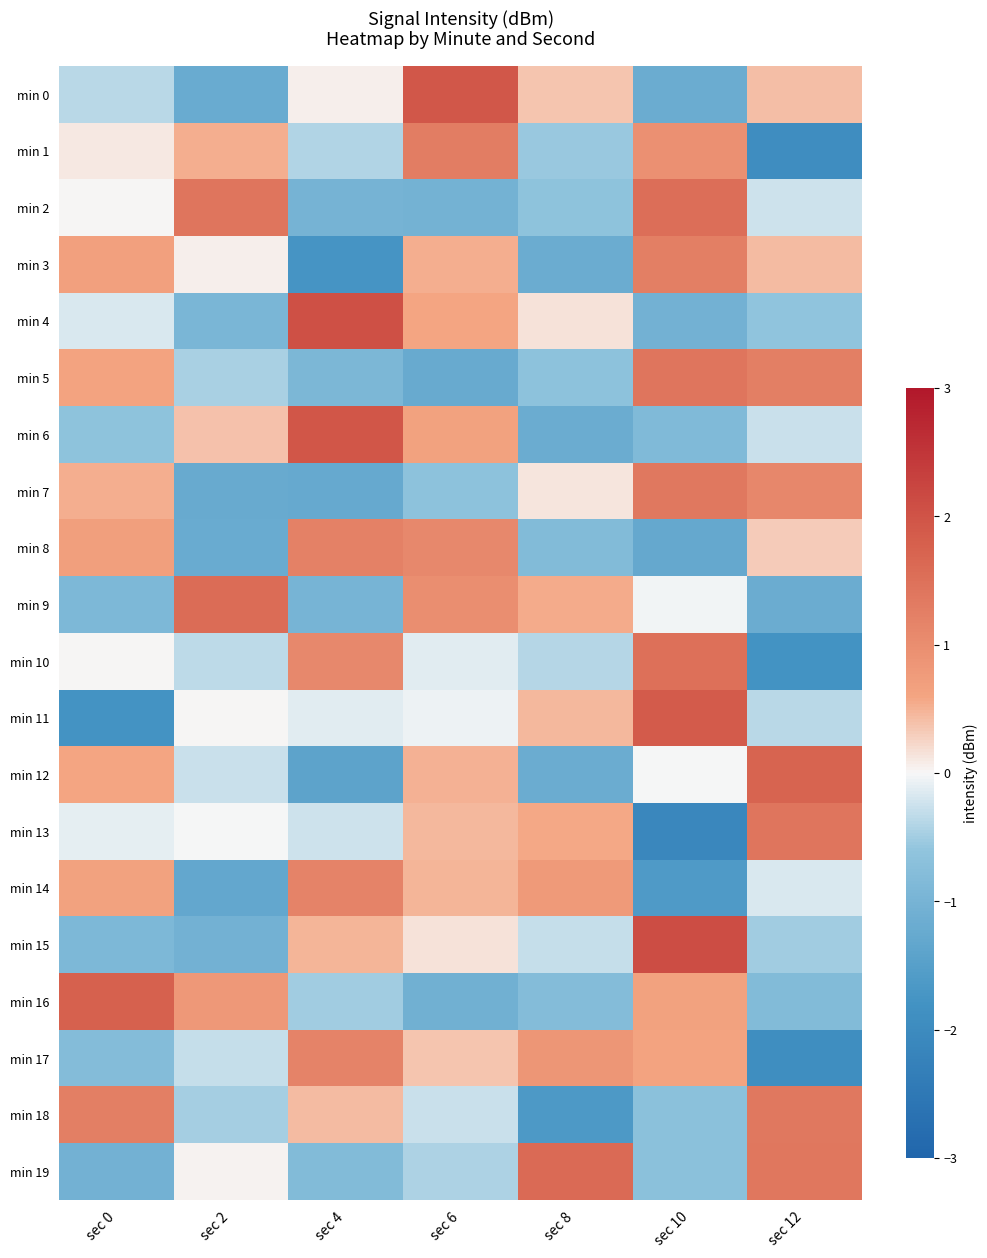

What is the maximum value shown in the chart?

2.1